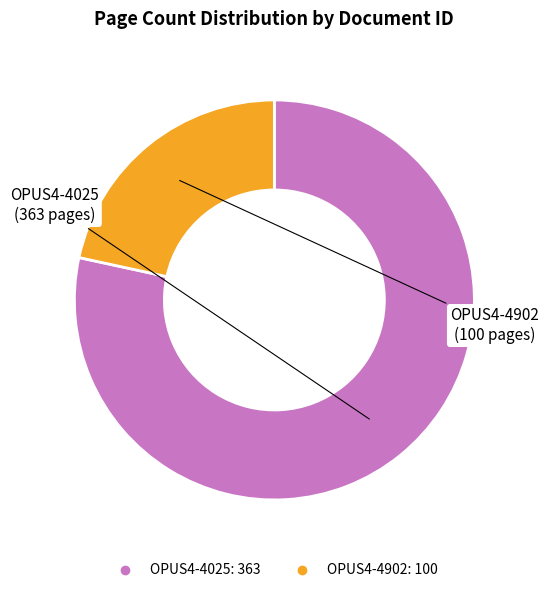

Approximately how many times larger is the value at OPUS4-4025 compared to OPUS4-4902?

3.6